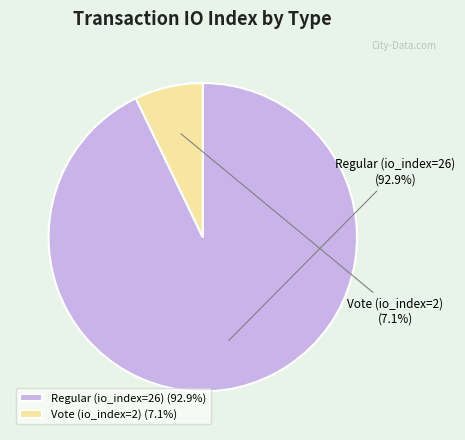

Is the sum of Vote (io_index=2) and Regular (io_index=26) greater than half?

Yes